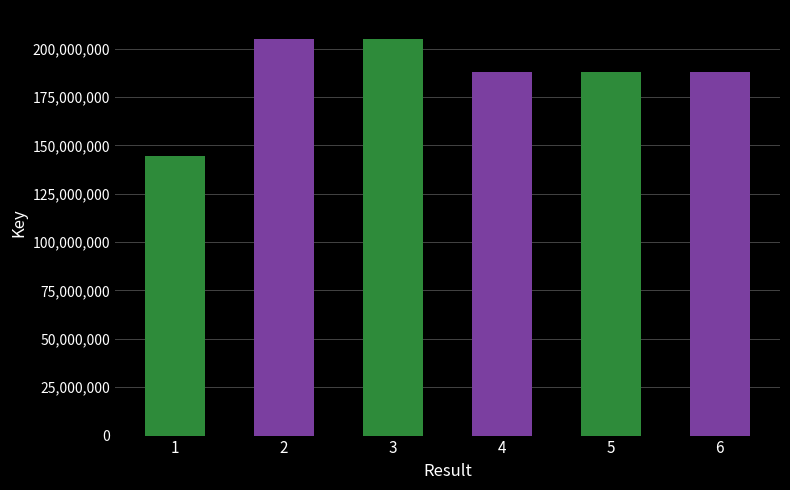

How many series are shown in this chart?

1